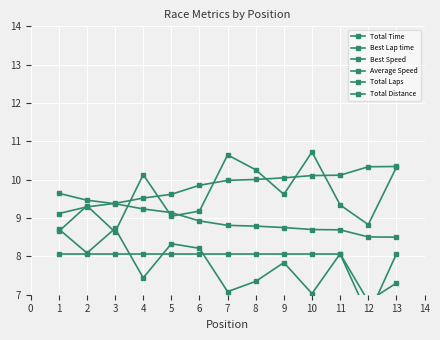

Which has a higher value, 3 or 11?

11